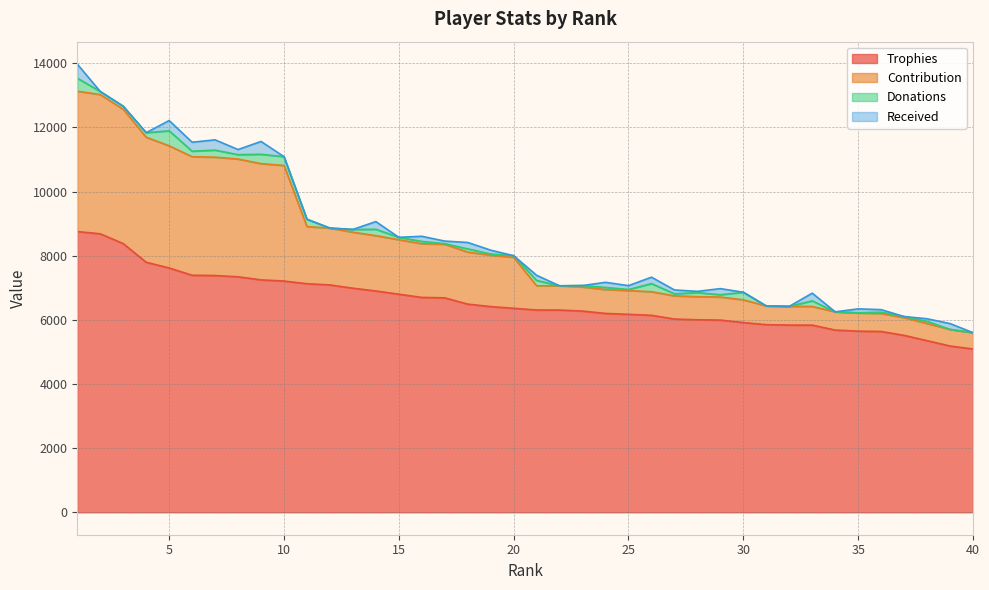

True or false: Trophies and Contribution cross at least once.

False